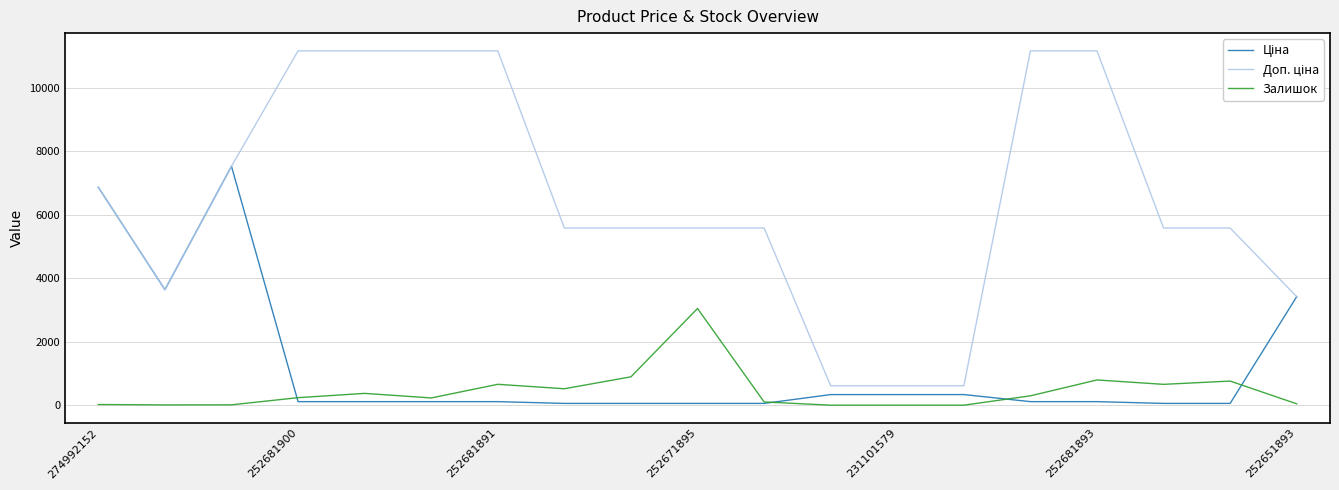

Count the number of categories in the chart.

19